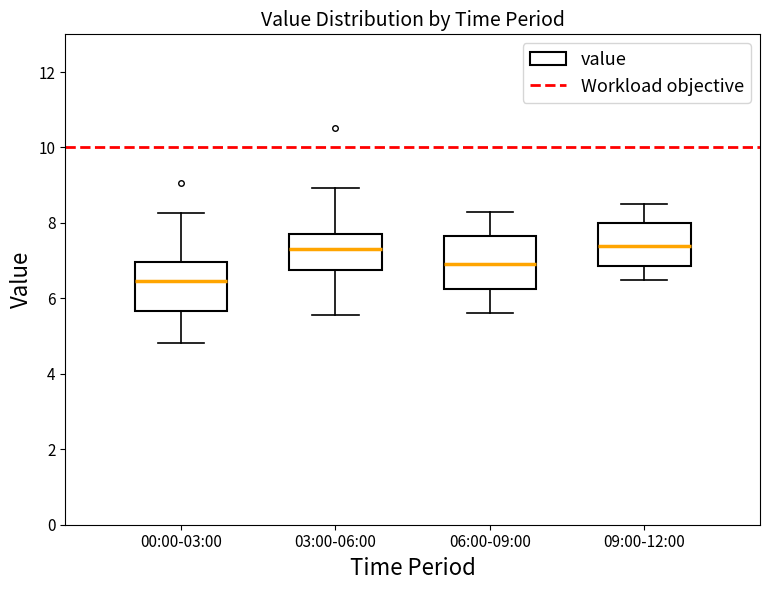

Reading left to right, transcribe this box plot: for each box, give where its median line is, the range the box spans, and where its two whiskers end, as read against the y-axis. The values are not printed on the chart, so give them approximately, as read against the axis.

00:00-03:00: median 6.4, box 5.6 to 7.0, whiskers 4.8 to 8.2
03:00-06:00: median 7.4, box 6.8 to 7.8, whiskers 5.6 to 9.0
06:00-09:00: median 7.0, box 6.2 to 7.6, whiskers 5.6 to 8.4
09:00-12:00: median 7.4, box 6.8 to 8.0, whiskers 6.6 to 8.6